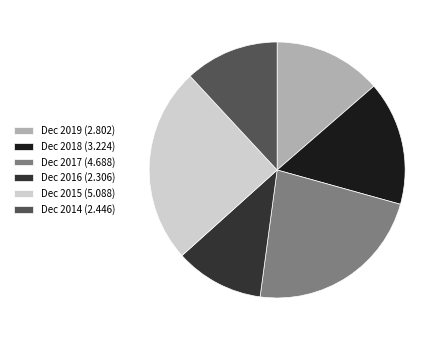

Is there any slice that represents more than half of the pie?

No